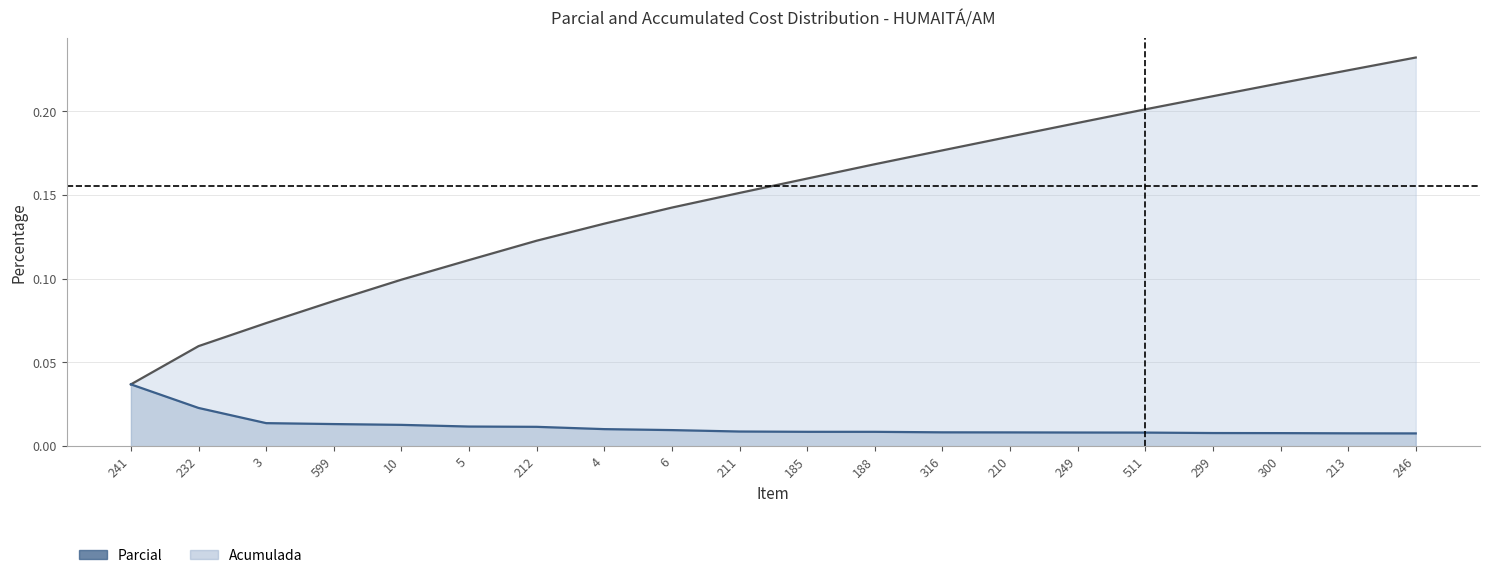

Reading left to right, extract all data points from this chart.

Acumulada: 0.0	0.1	0.1	0.1	0.1	0.1	0.1	0.1	0.1	0.2	0.2	0.2	0.2	0.2	0.2	0.2	0.2	0.2	0.2	0.2
Parcial: 0.0	0.0	0.0	0.0	0.0	0.0	0.0	0.0	0.0	0.0	0.0	0.0	0.0	0.0	0.0	0.0	0.0	0.0	0.0	0.0